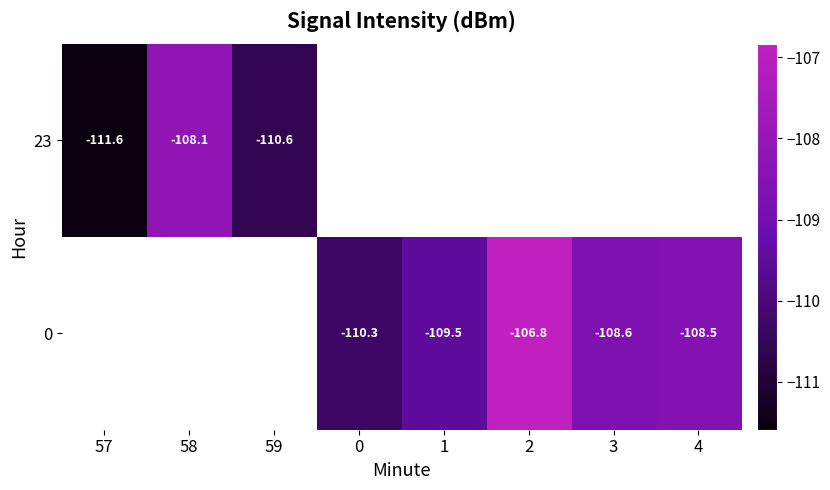

Which has a higher value, 0 or 4?

4